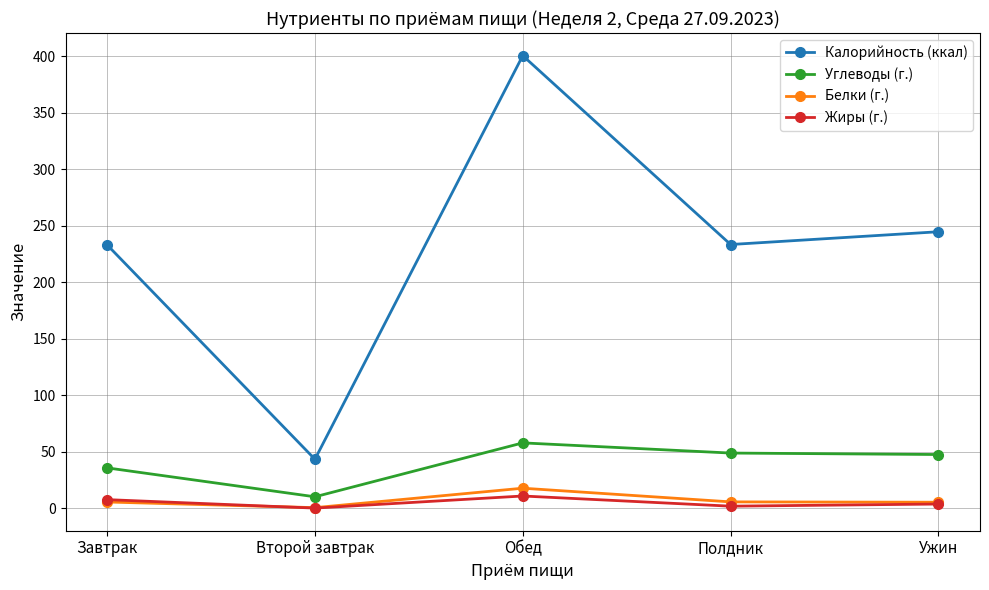

What is the value of the Калорийность (ккал) point at the 2nd from the left?

43.3